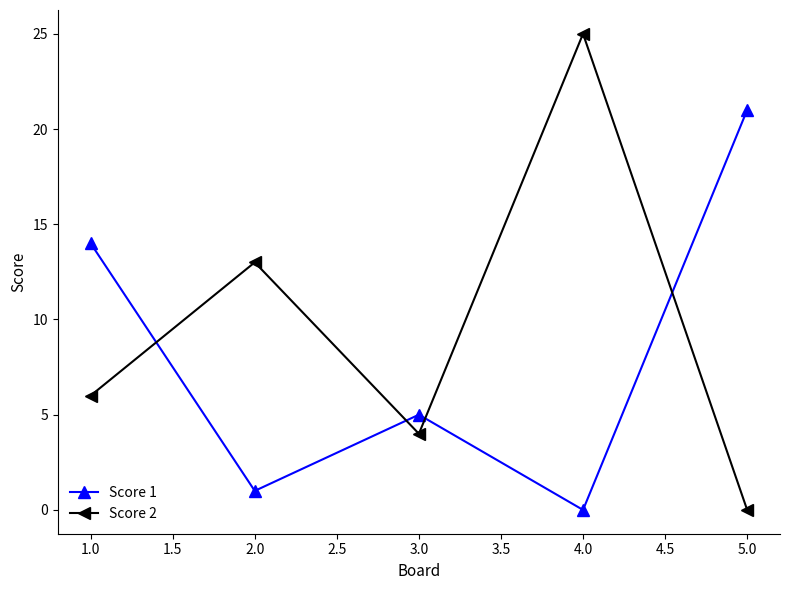

True or false: Score 1 has a value of 5 at 3.0.

True